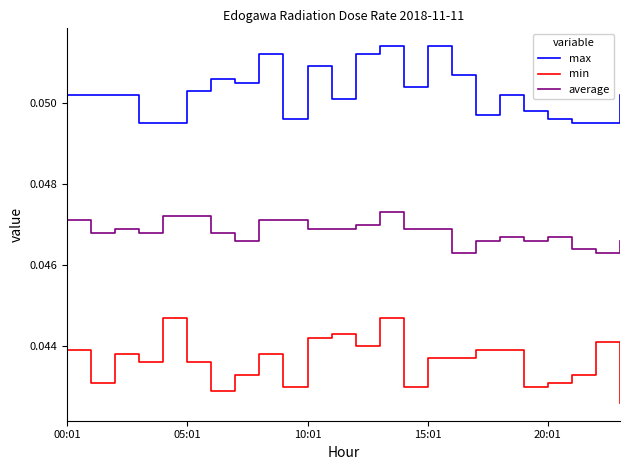

Which series has the largest total across all categories?

max